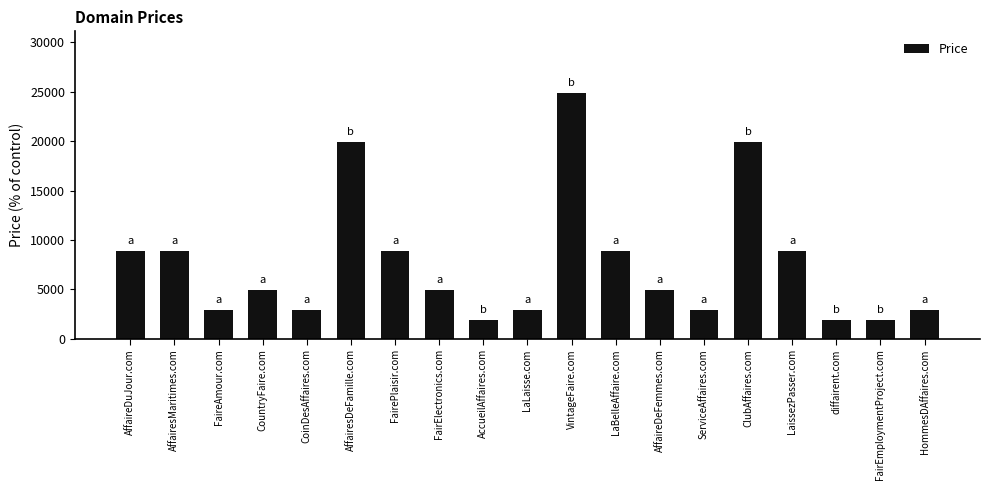

The chart shows a value of 2888 at HommesDAffaires.com. True or false?

True